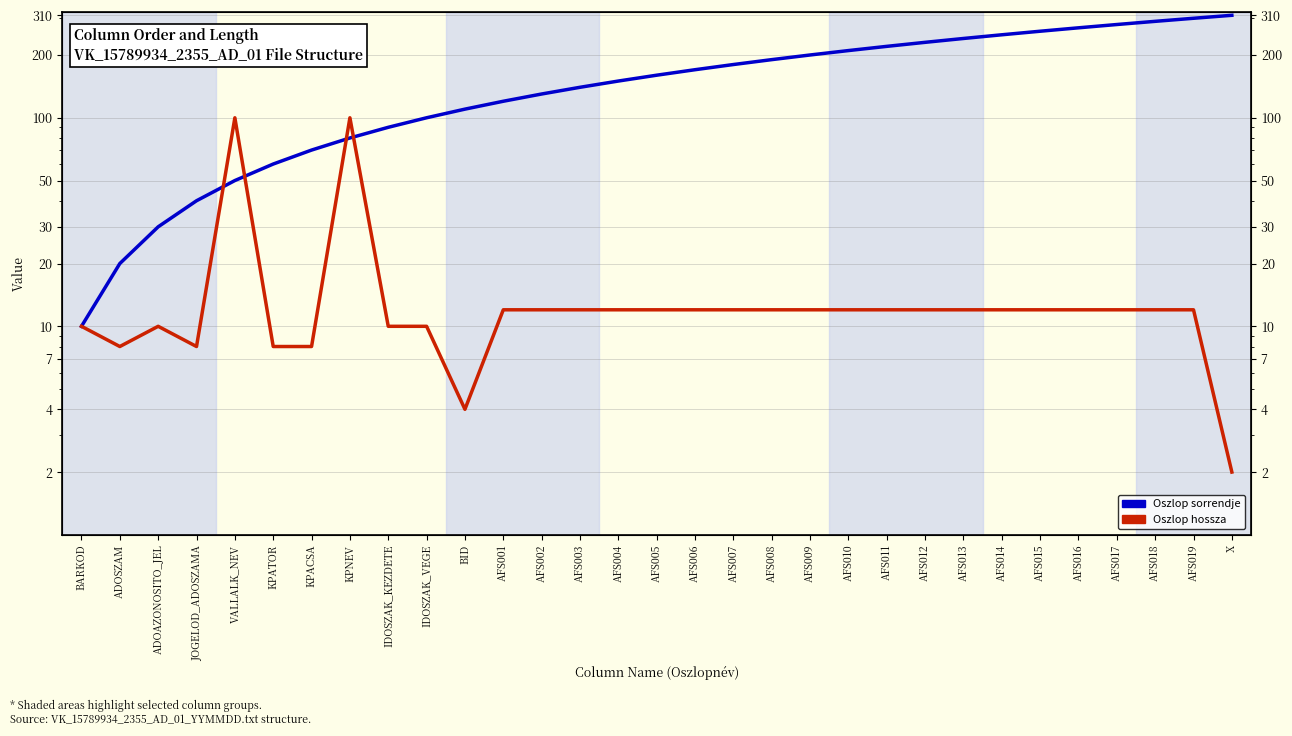

Where does the Oszlop sorrendje series first go above 160?

AFS006